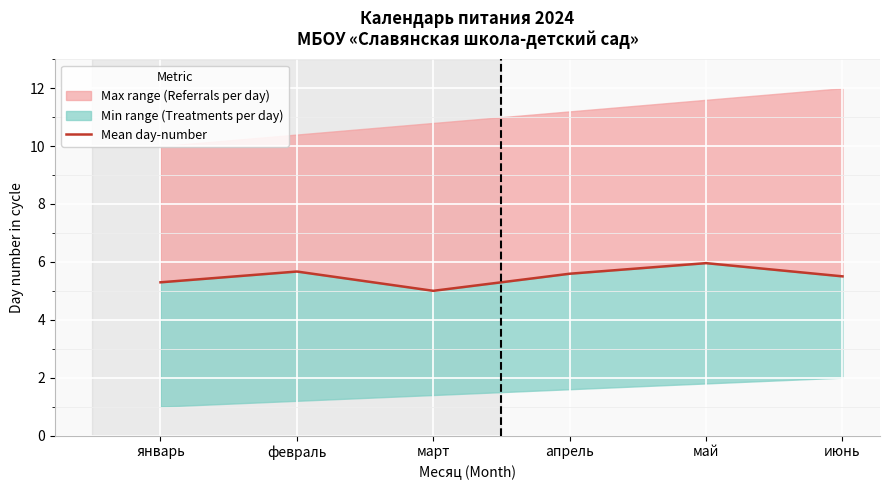

True or false: the data shows 5.6 at апрель.

True